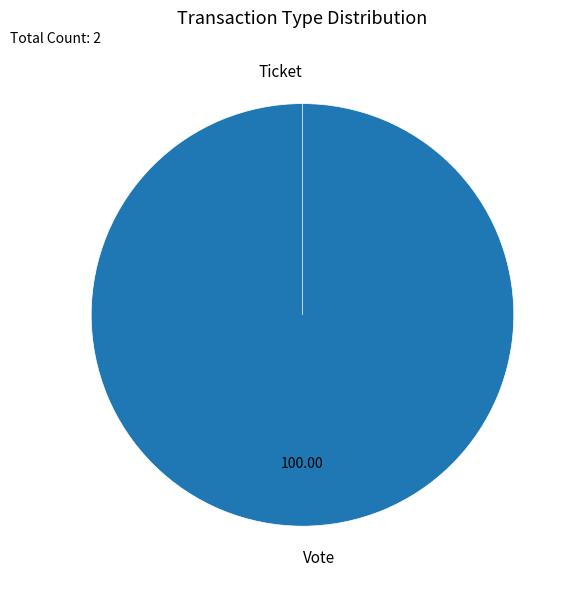

What is the change in value from Vote to Ticket?

-1